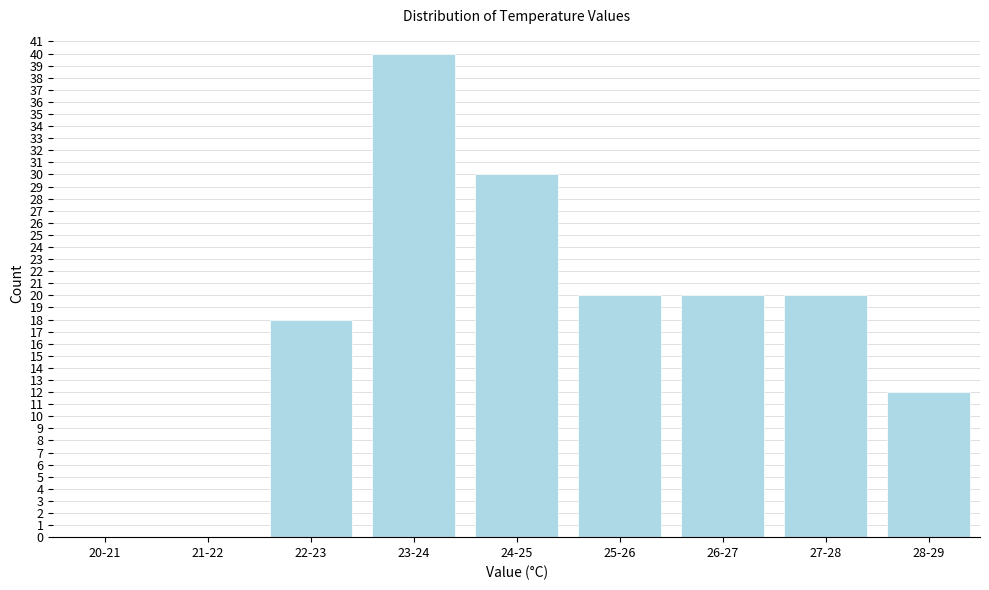

Reading left to right, extract all data points from this chart.

20-21=0	21-22=0	22-23=18	23-24=40	24-25=30	25-26=20	26-27=20	27-28=20	28-29=12